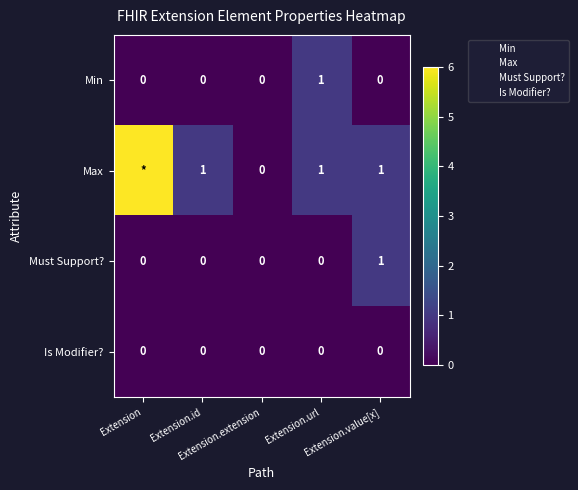

At how many categories does at least one series exceed 0?

4